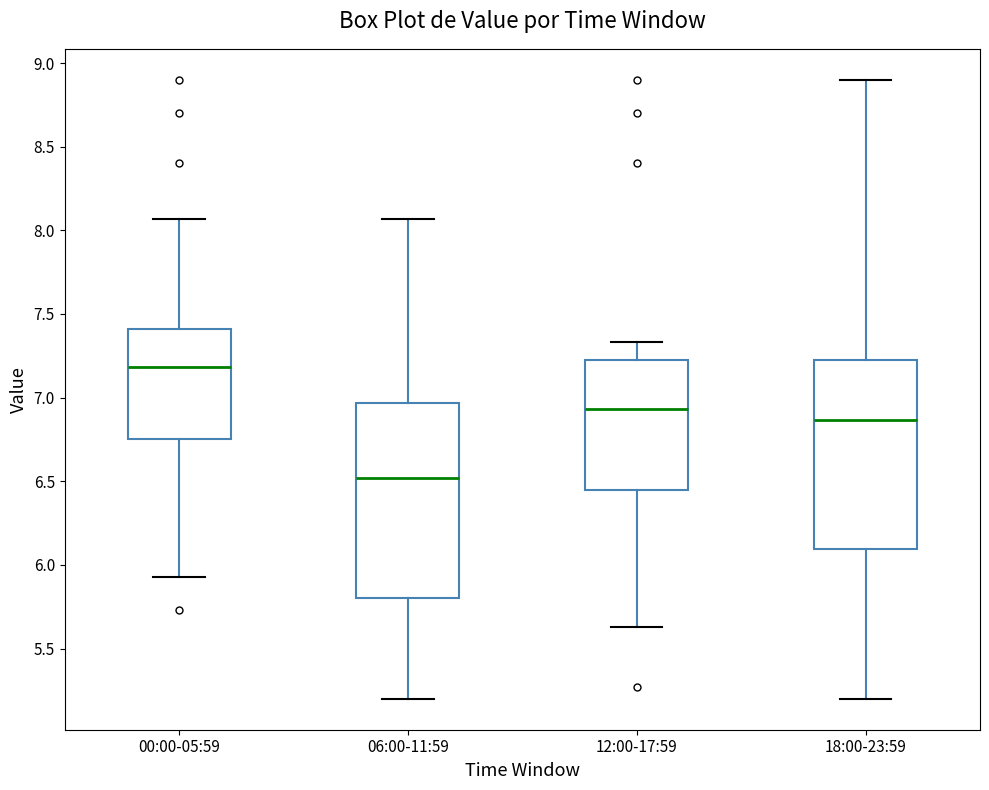

Reading left to right, read every box against the y-axis: the position of its median line, the range the box covers, and the ends of its whiskers. The values are not printed on the chart, so give them approximately, as read against the axis.

00:00-05:59: median 7.20, box 6.75 to 7.40, whiskers 5.95 to 8.05
06:00-11:59: median 6.50, box 5.80 to 6.95, whiskers 5.20 to 8.05
12:00-17:59: median 6.95, box 6.45 to 7.25, whiskers 5.65 to 7.35
18:00-23:59: median 6.85, box 6.10 to 7.25, whiskers 5.20 to 8.90